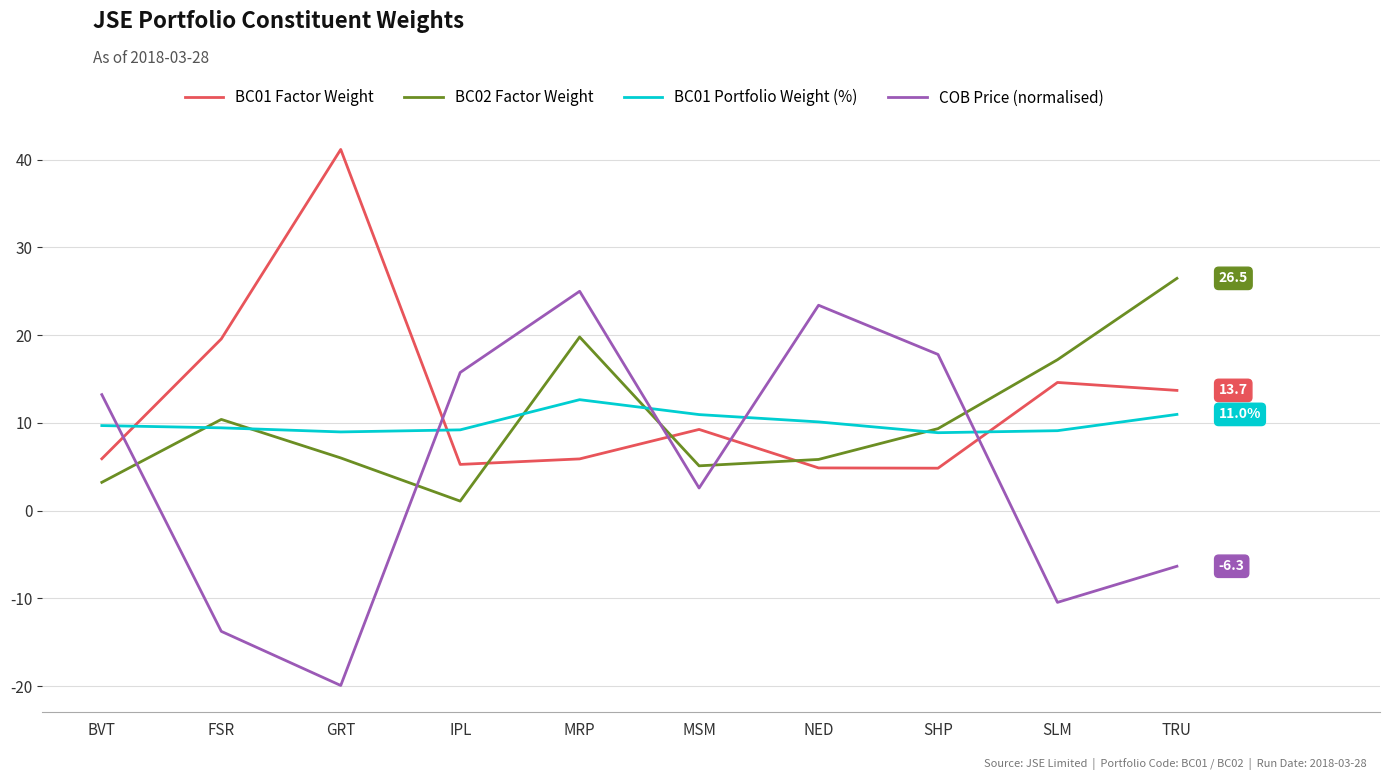

Read the COB Price (normalised) value at NED.

23.4